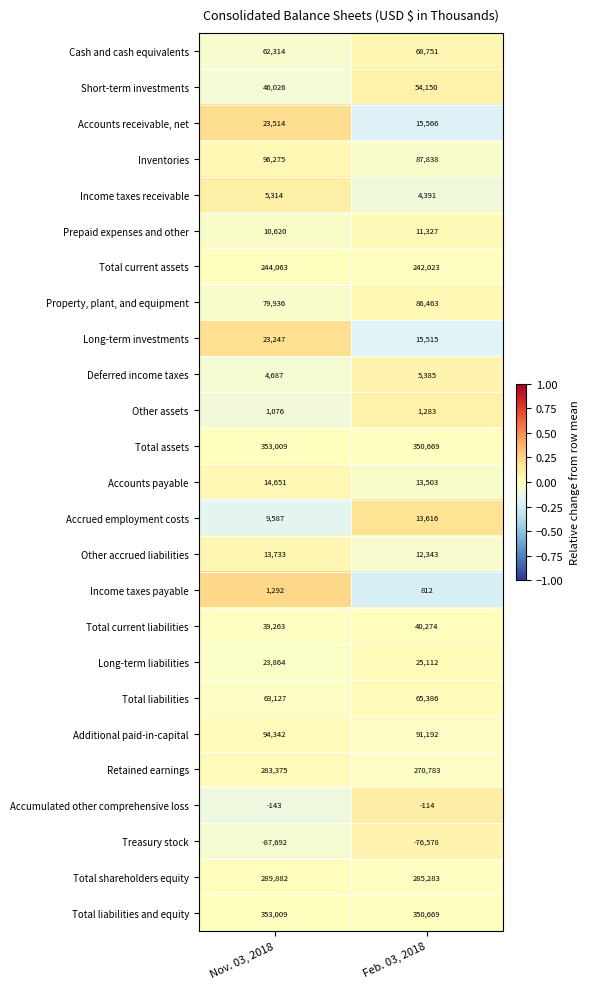

Rank the categories by Income taxes receivable value from highest to lowest.

Nov. 03, 2018, Feb. 03, 2018